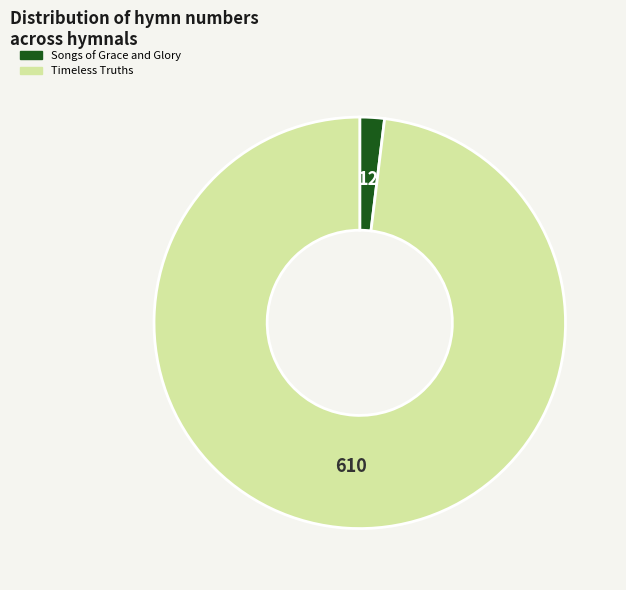

Between Songs of Grace and Glory and Timeless Truths, which is larger?

Timeless Truths